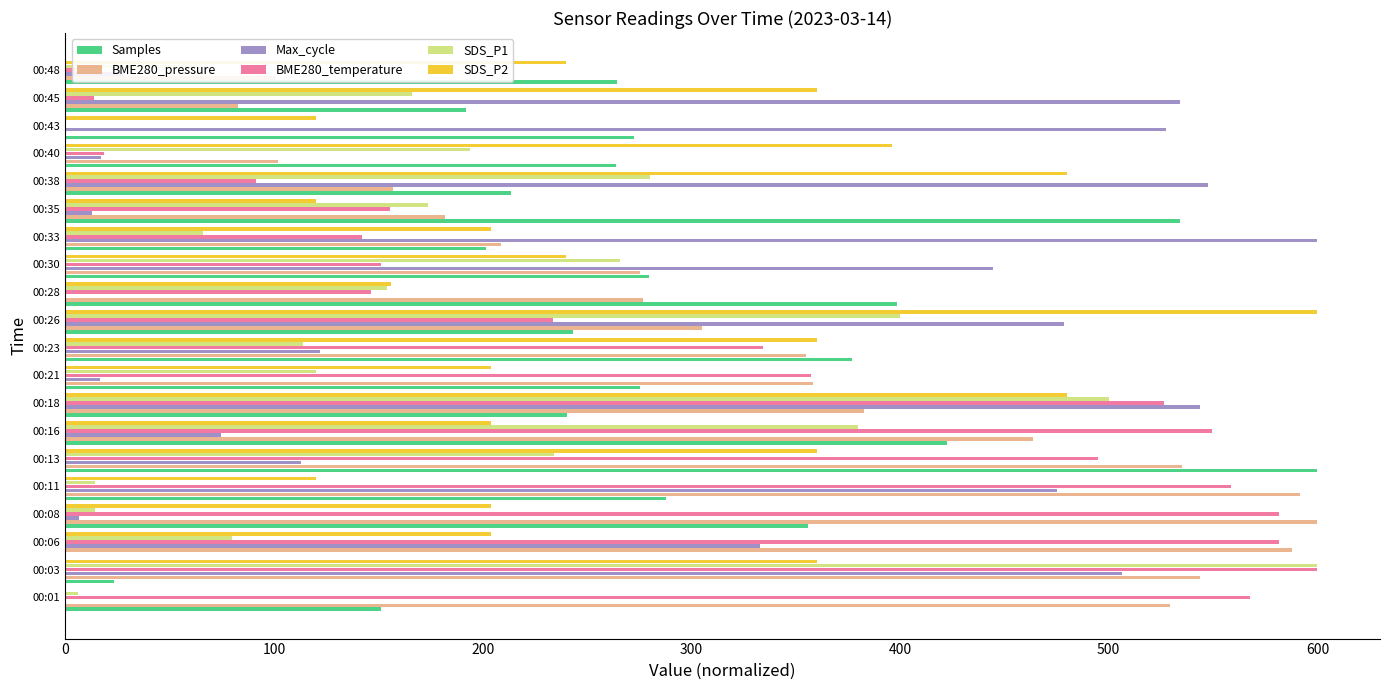

The value of Samples at 00:01 is 151.3. True or false?

True